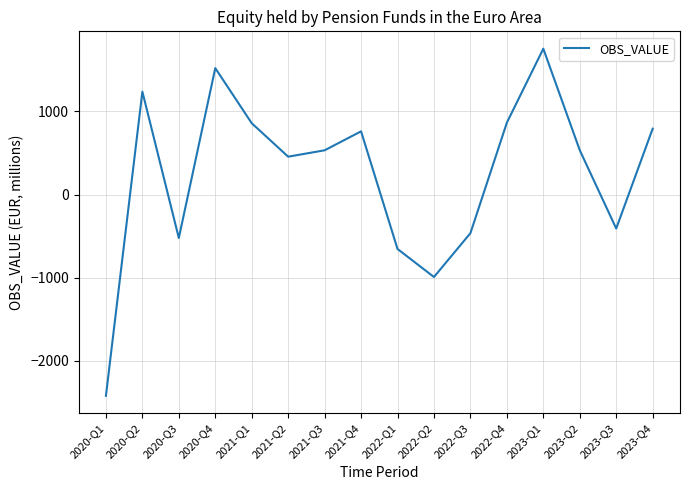

What is the change in value from 2021-Q1 to 2023-Q4?

-65.8